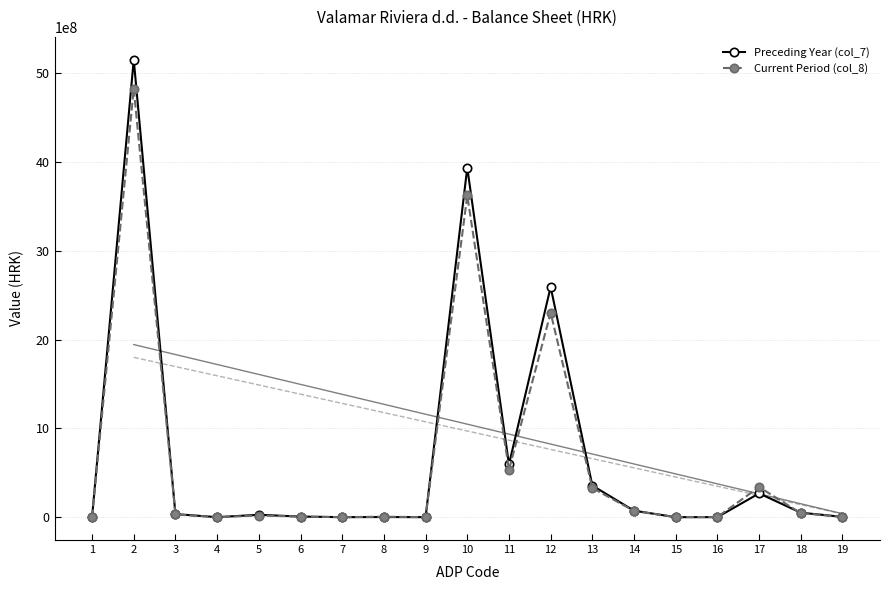

What is the average value of the Preceding Year (col_7) series?

689239520